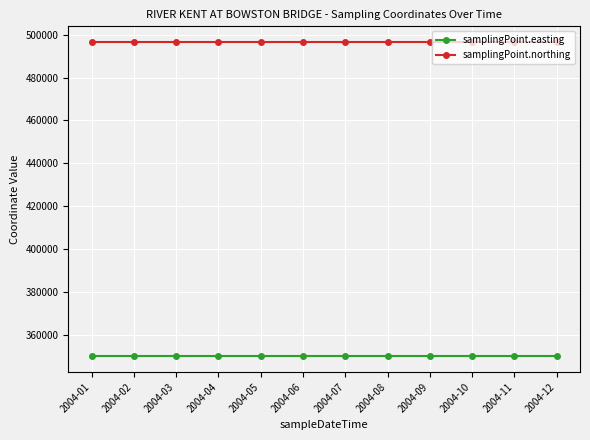

True or false: samplingPoint.northing and samplingPoint.easting cross at least once.

False